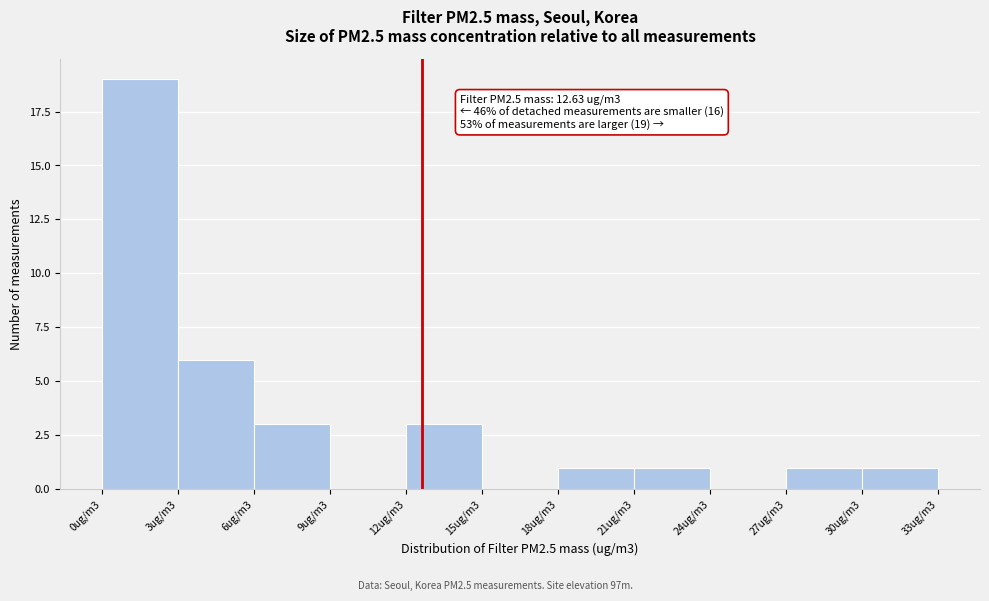

Reading left to right, extract all data points from this chart.

0ug/m3=19	3ug/m3=6	6ug/m3=3	9ug/m3=0	12ug/m3=3	15ug/m3=0	18ug/m3=1	21ug/m3=1	24ug/m3=0	27ug/m3=1	30ug/m3=1